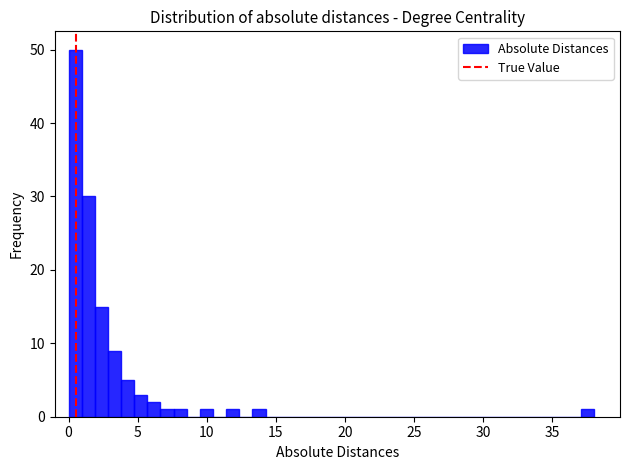

Read against the x-axis, roughly where is the centre of the tallest bar?

0.5